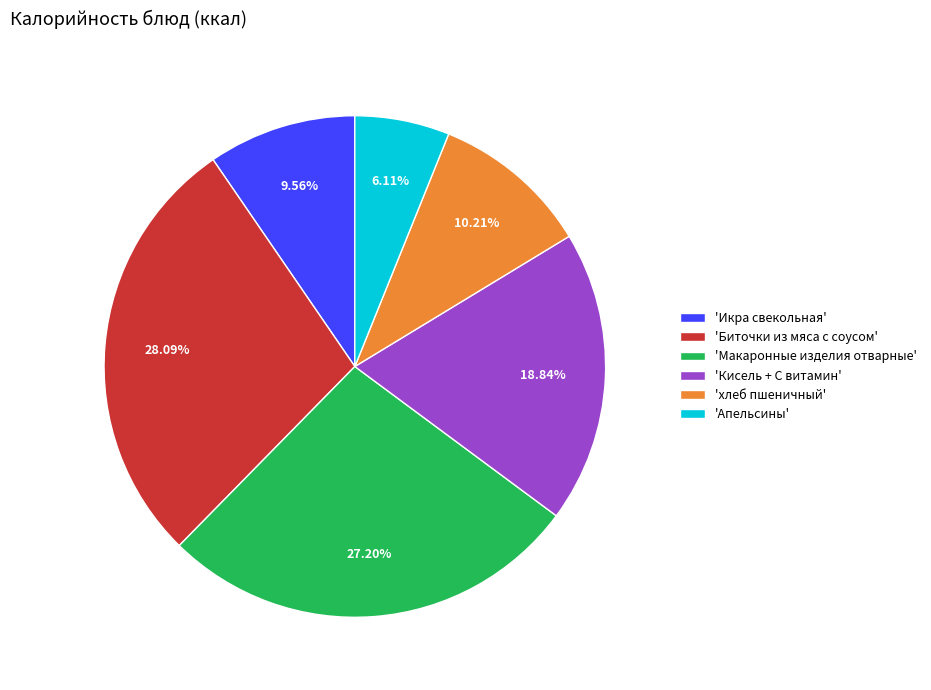

Rank the categories by value from highest to lowest.

'Биточки из мяса с соусом', 'Макаронные изделия отварные', 'Кисель + С витамин', 'хлеб пшеничный', 'Икра свекольная', 'Апельсины'